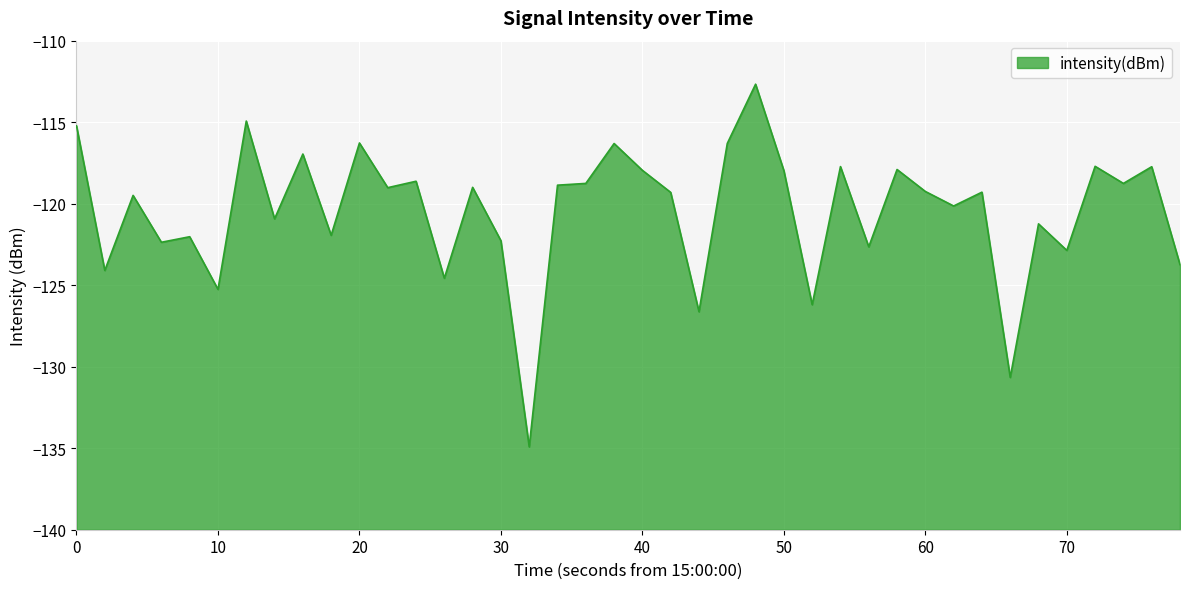

How many interior local valleys (lower than both neighbors) does the data have?

15